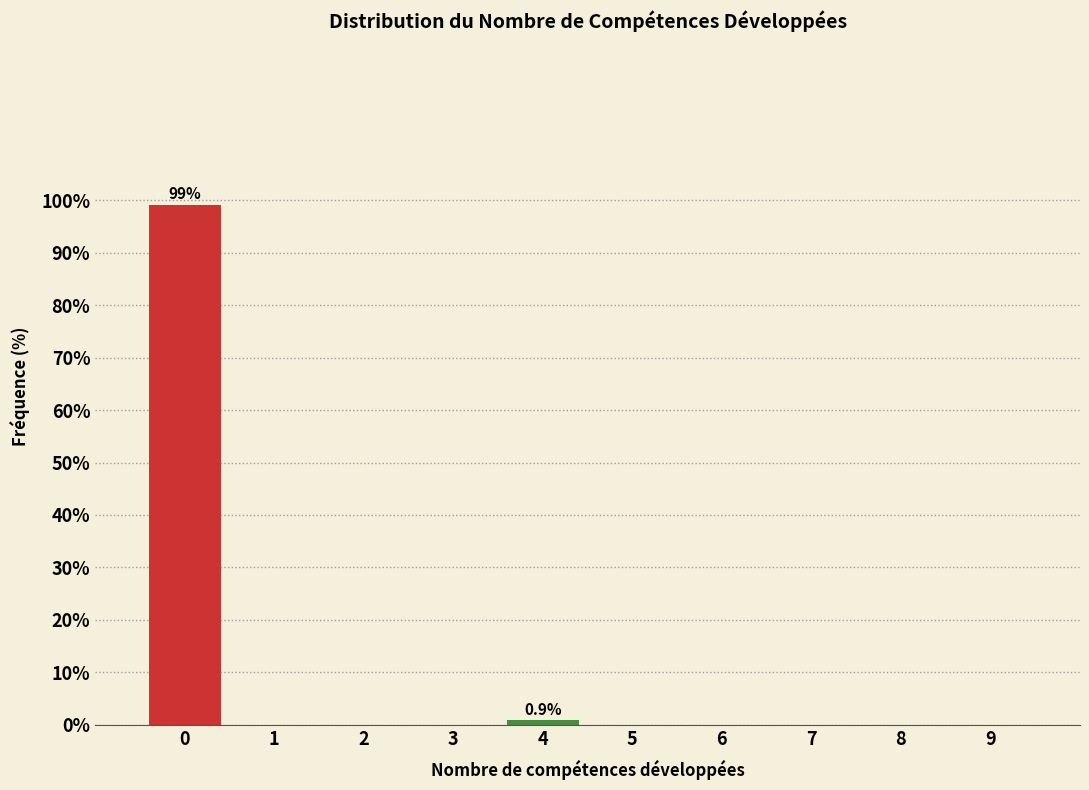

Reading left to right, extract all data points from this chart.

0=99.1	1=0.0	2=0.0	3=0.0	4=0.9	5=0.0	6=0.0	7=0.0	8=0.0	9=0.0